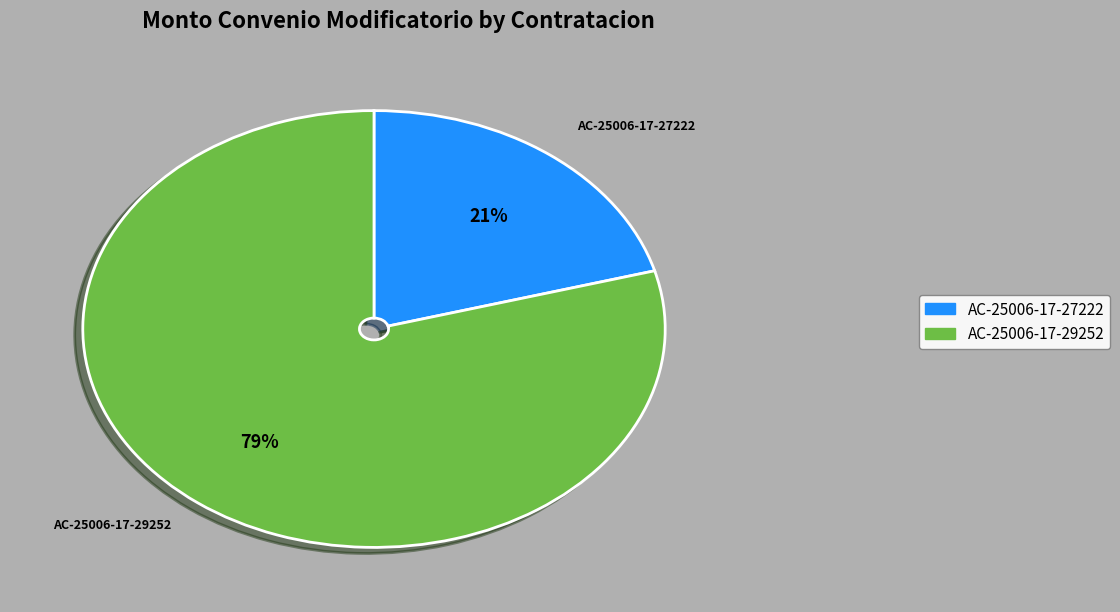

How many slices are in this pie chart?

2